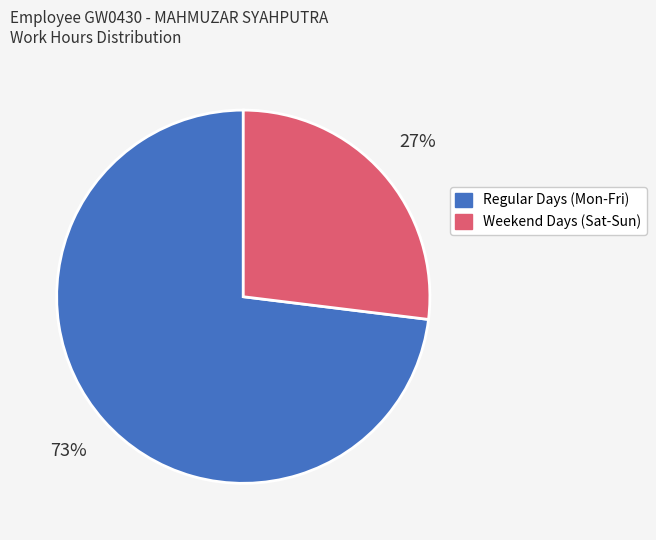

To the nearest percent, what is the difference between the largest and smallest slice percentages?

46%